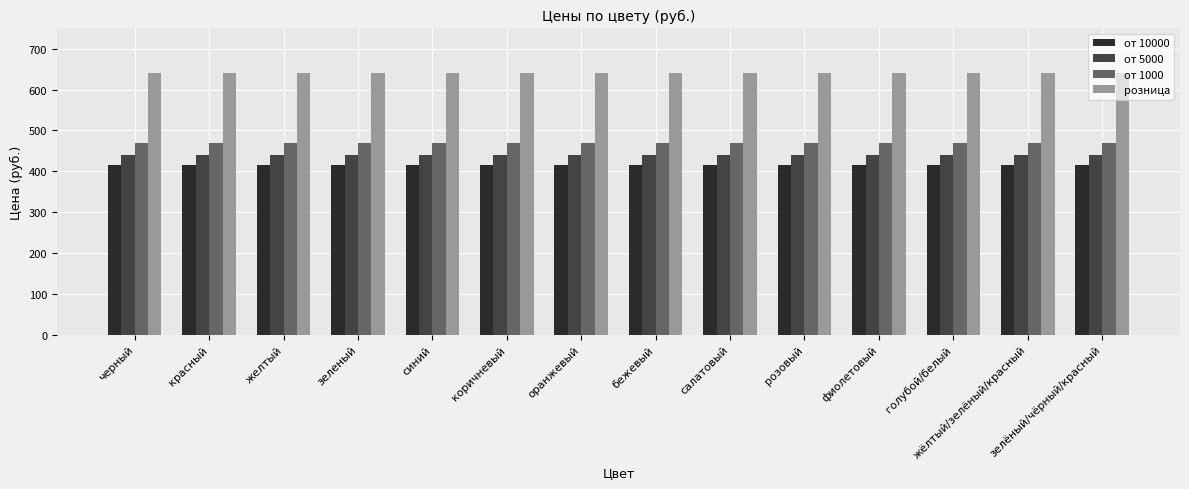

What is the average value of the от 10000 series?

415